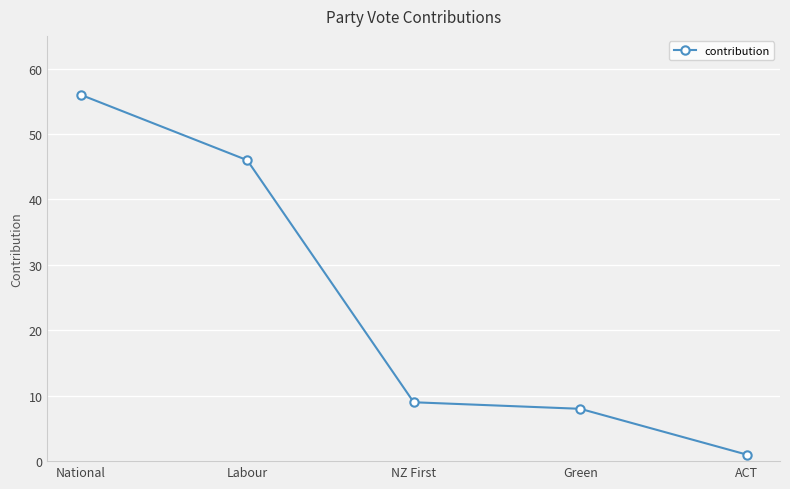

Between NZ First and National, which is larger?

National